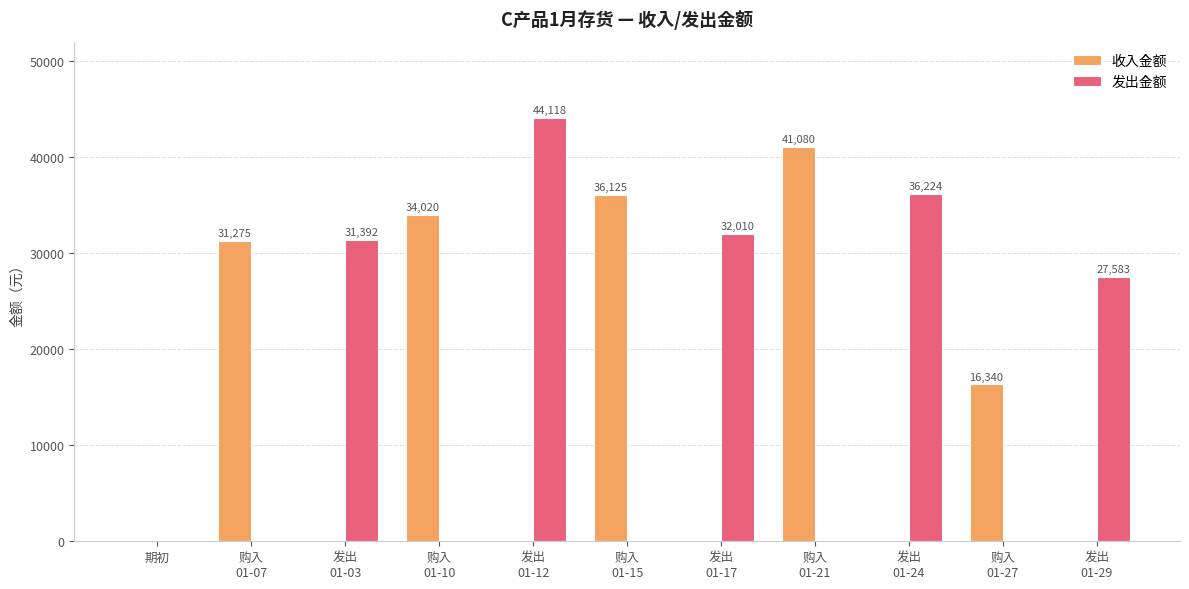

At which label is 发出金额 closest to 22059?

发出
01-29